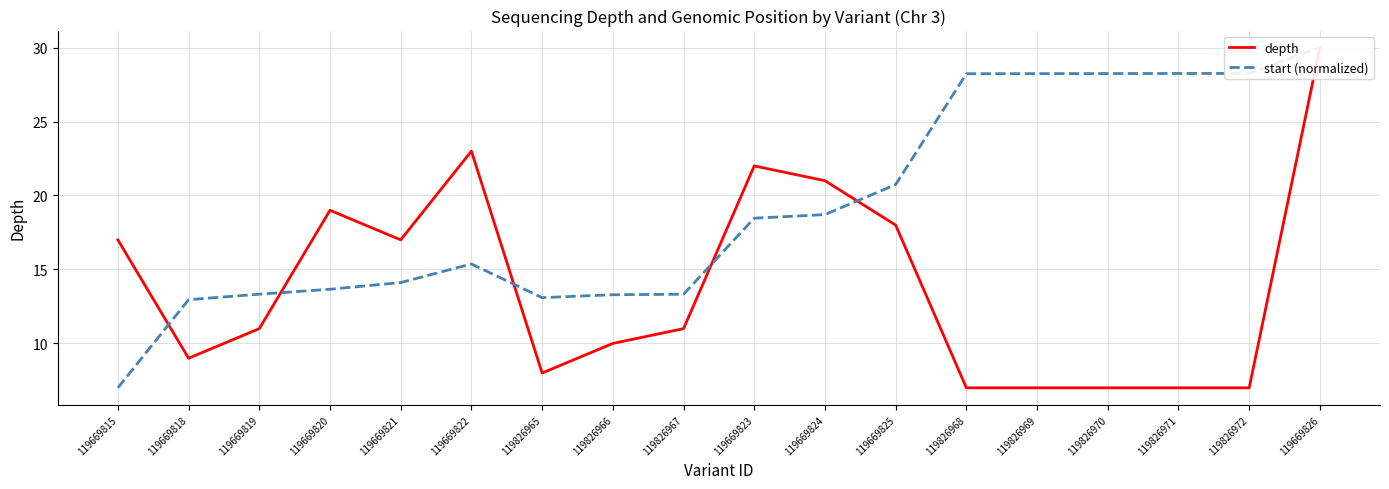

At how many categories does at least one series exceed 21?

8